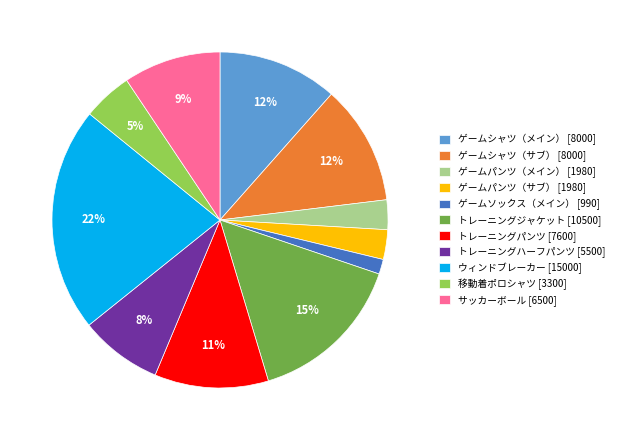

What percentage is the ゲームパンツ（サブ） [1980] slice, to the nearest percent?

3%